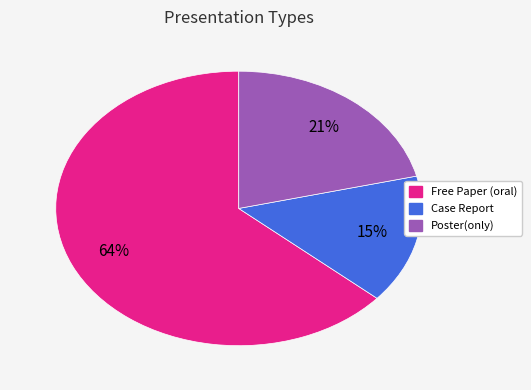

Does any single category account for the majority?

Yes